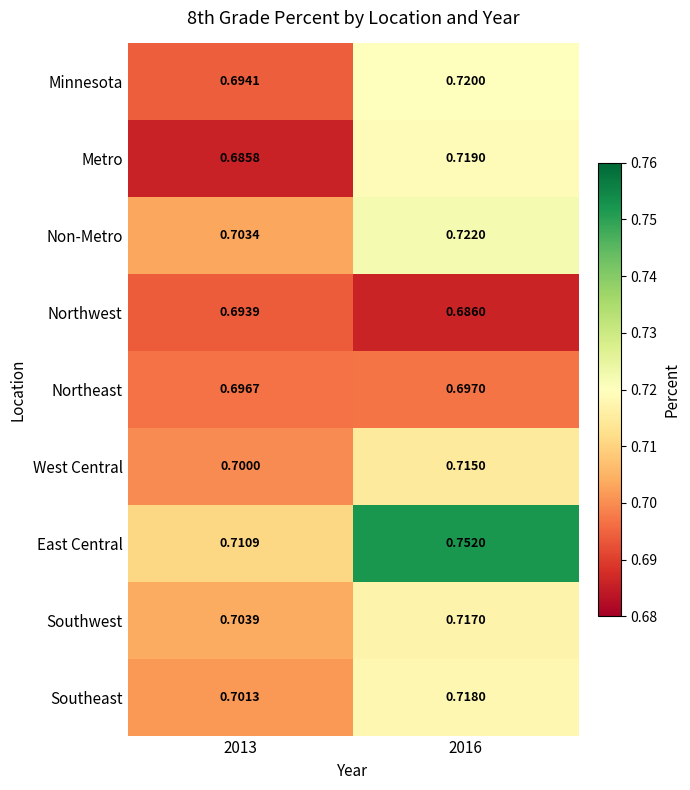

Is the value of Metro at 2016 greater than the value of Southwest at 2013?

Yes